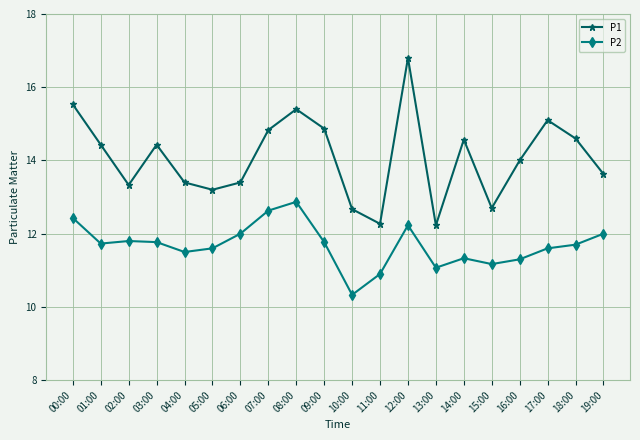

Which series has the largest range (max minus min)?

P1